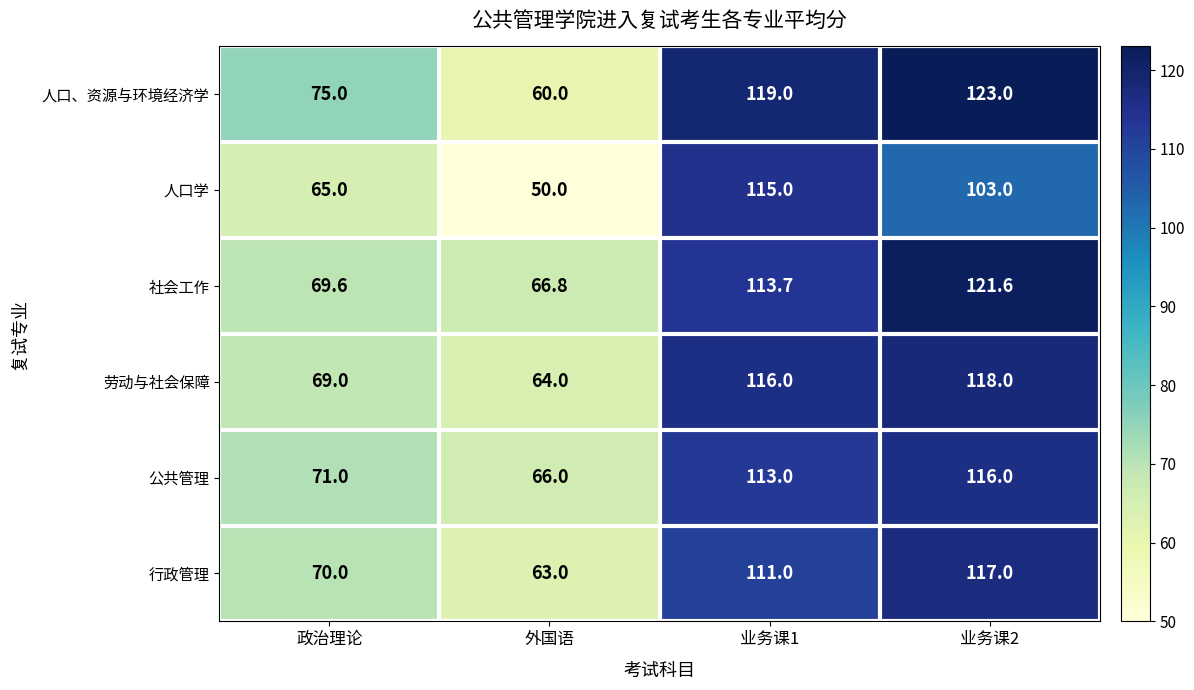

Count the number of data series in this chart.

6